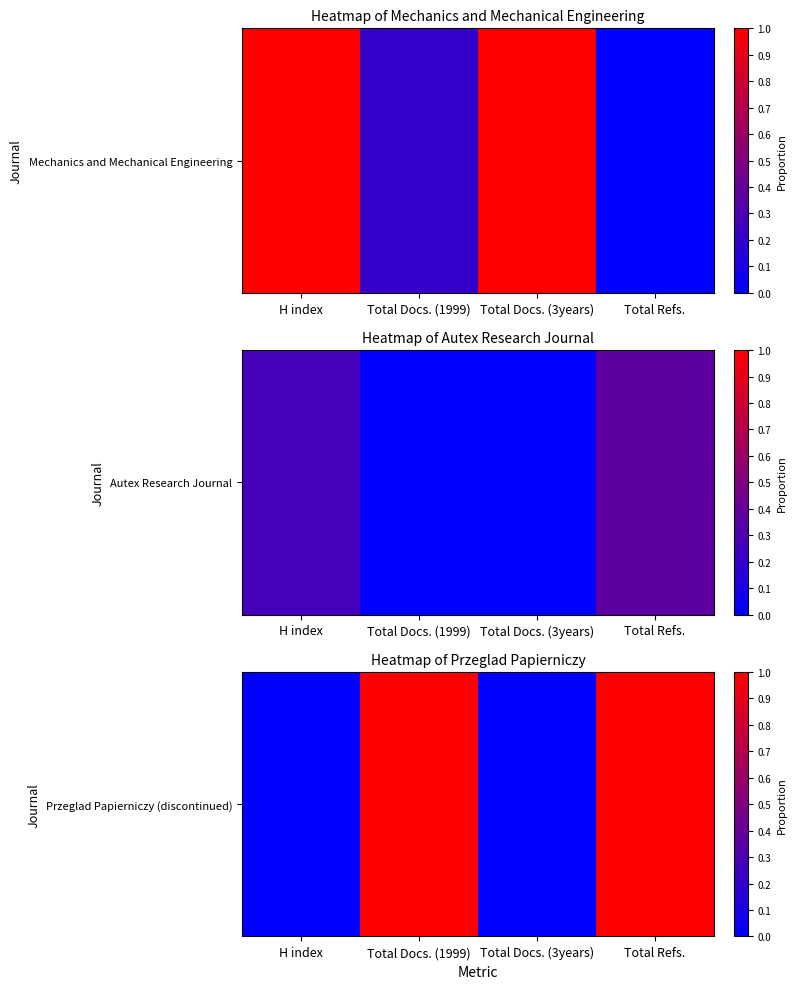

Where is the data nearest to the value 0?

H index